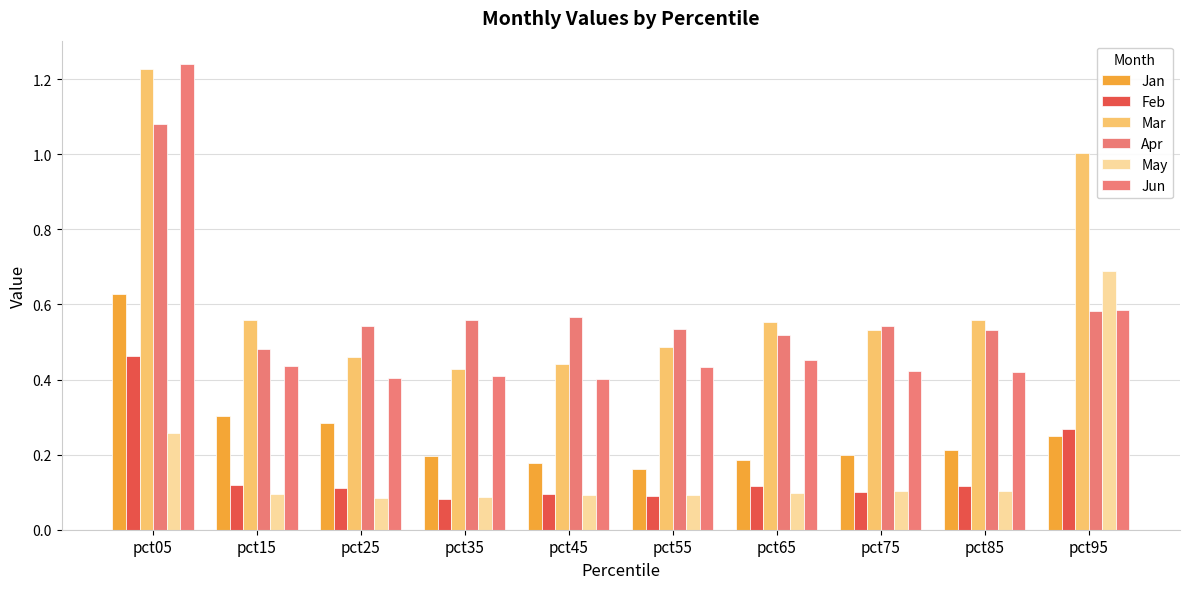

What value does the Jun series have at pct65?

0.5